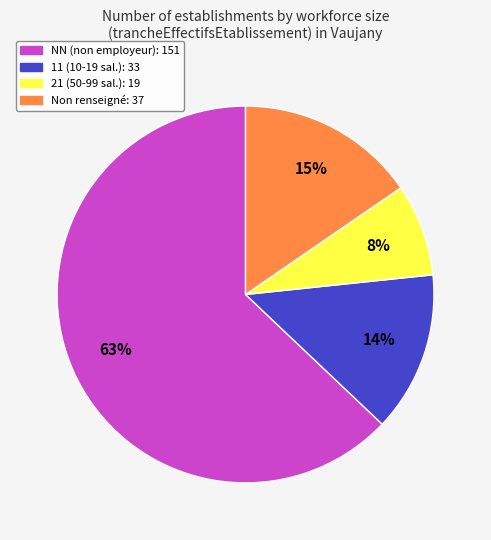

To the nearest percent, what is the difference between the largest and smallest slice percentages?

55%